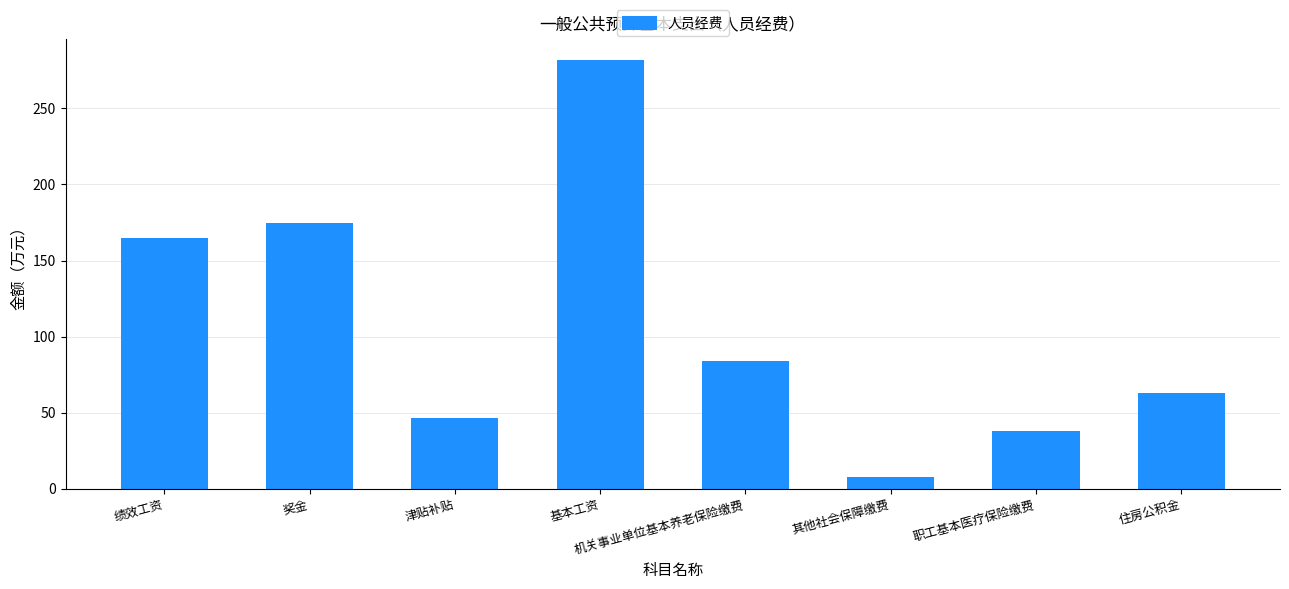

What is the label of the 2nd bar from the left?

奖金